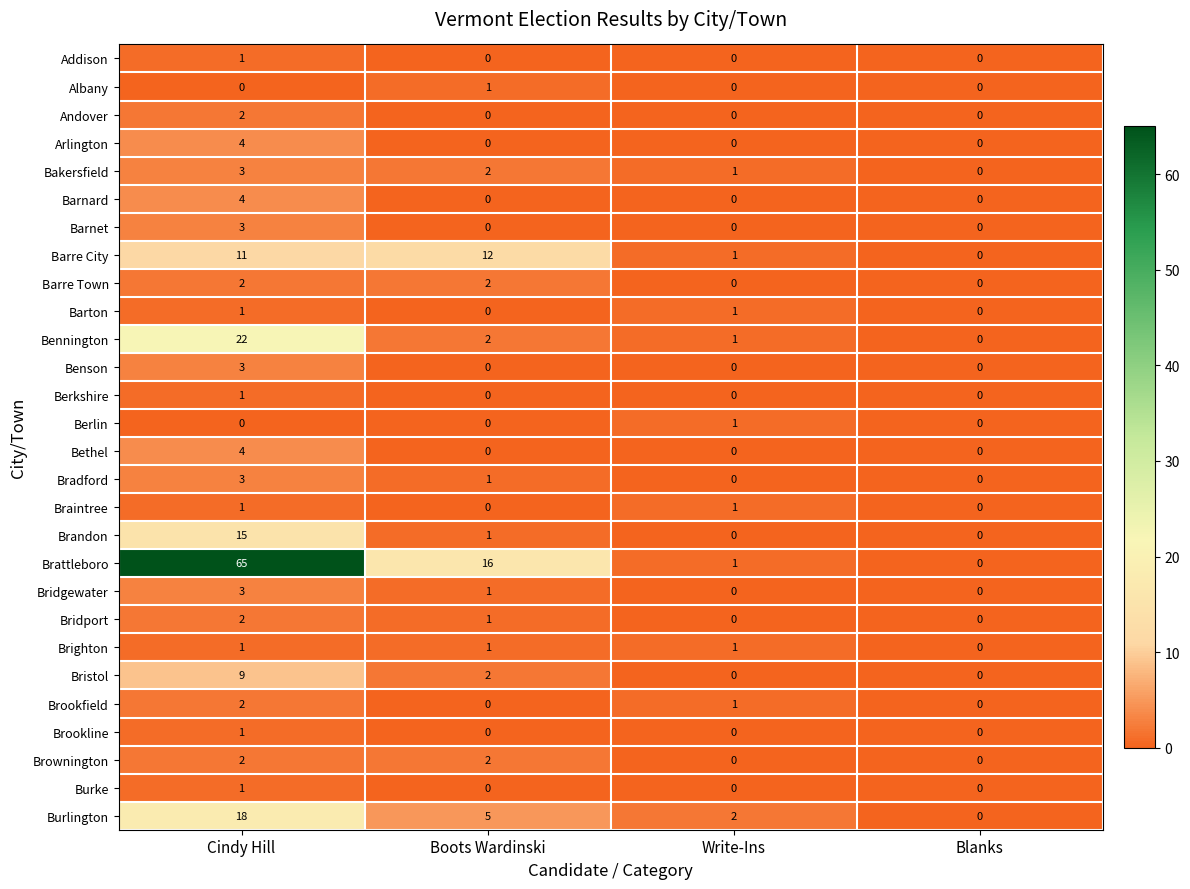

The Bethel series shows 2 at Write-Ins. True or false?

False